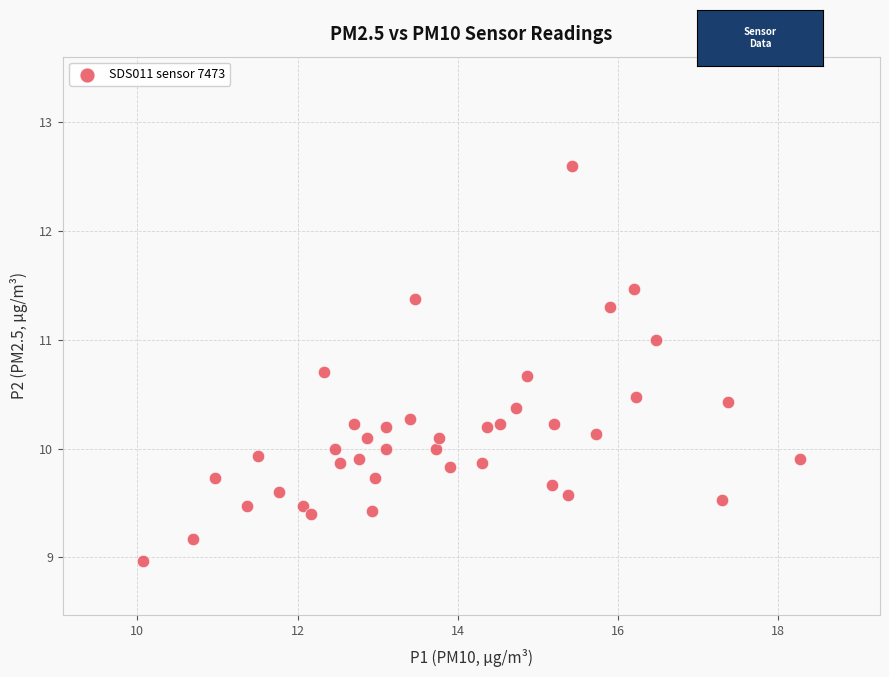

What is the range of Y values (max minus min)?

3.6